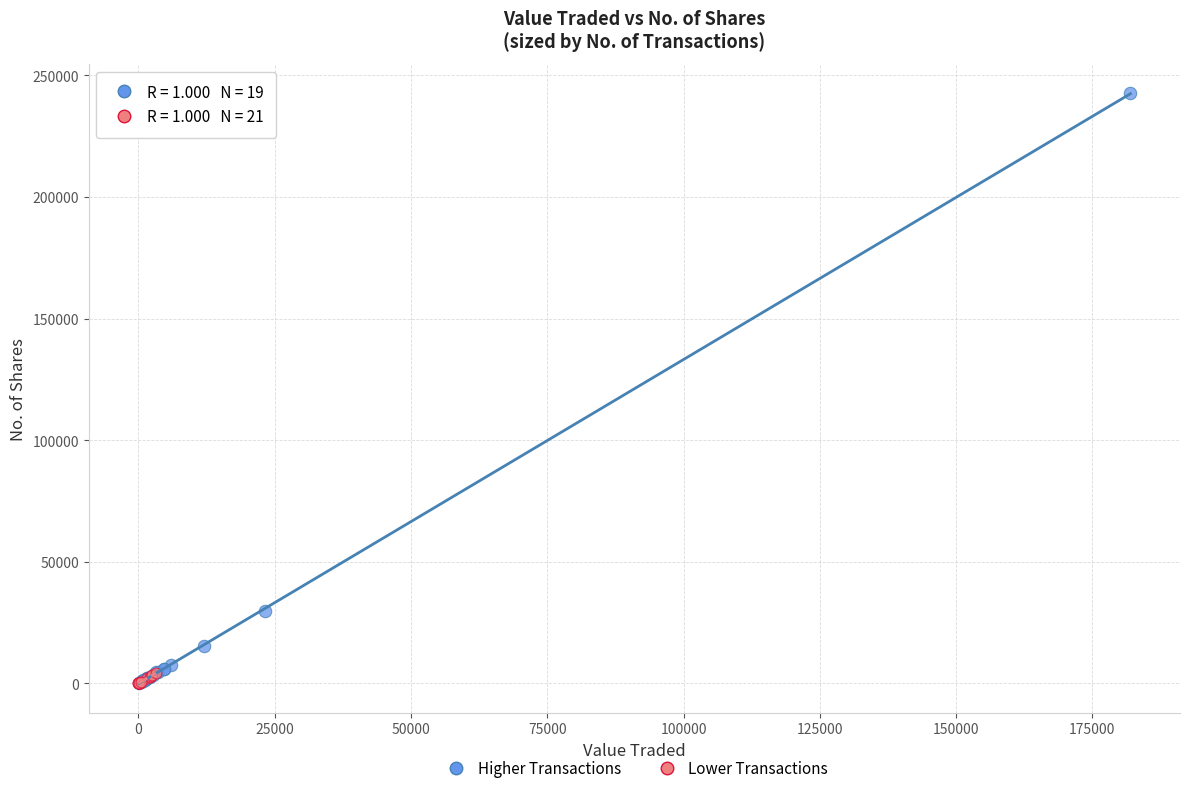

Which series reaches the maximum Y coordinate?

Higher Transactions